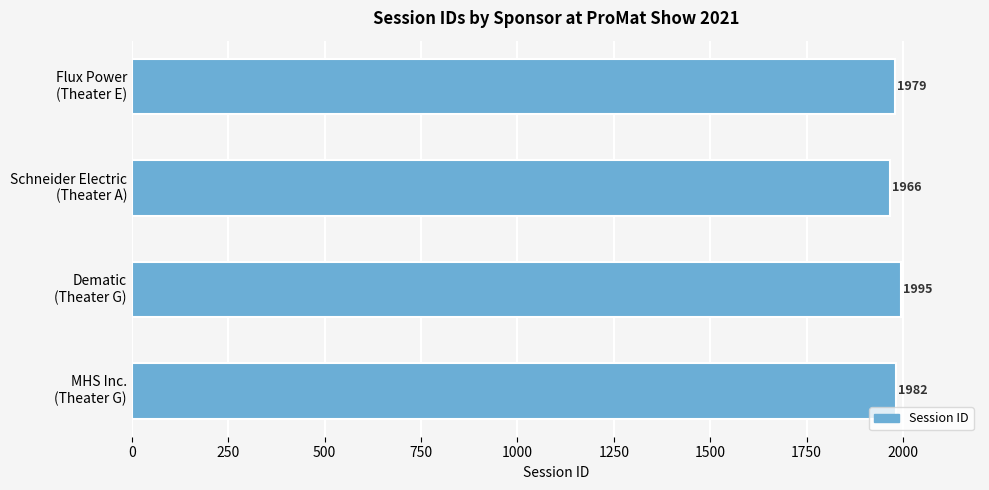

Does the chart contain stacked bars?

No